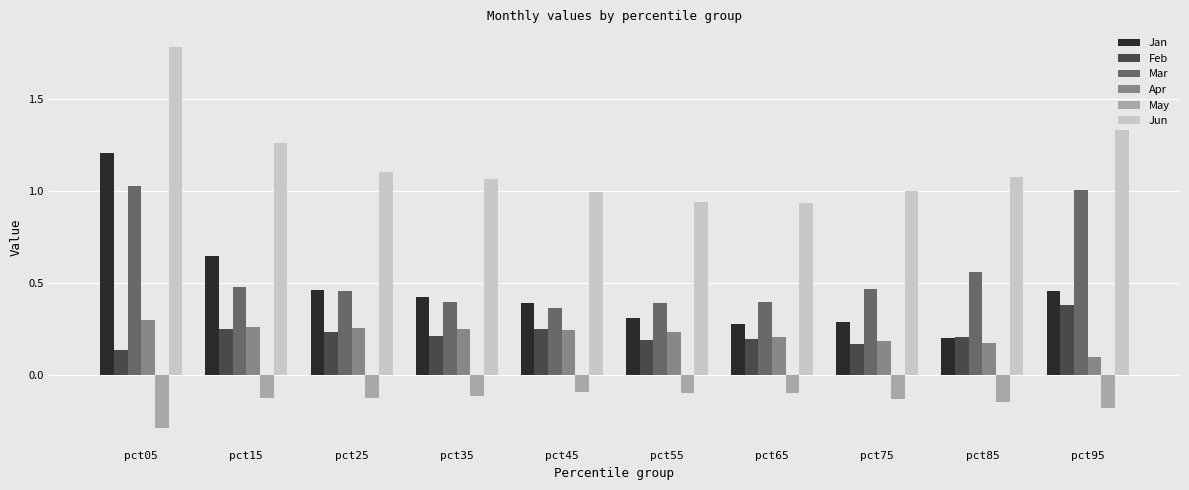

The value of Feb at pct95 is 0.1. True or false?

False